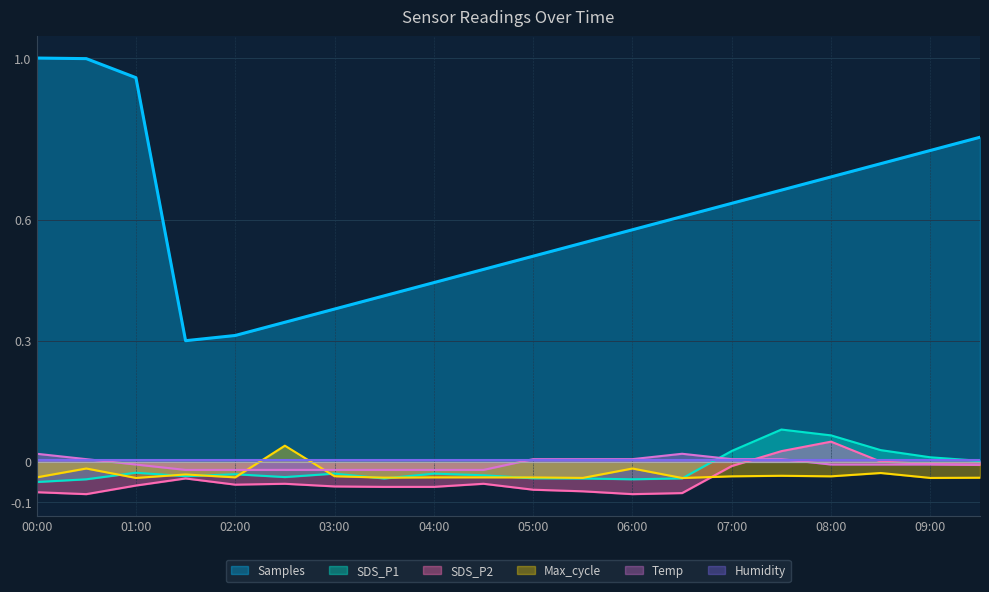

How many values in SDS_P2 are below zero?

17